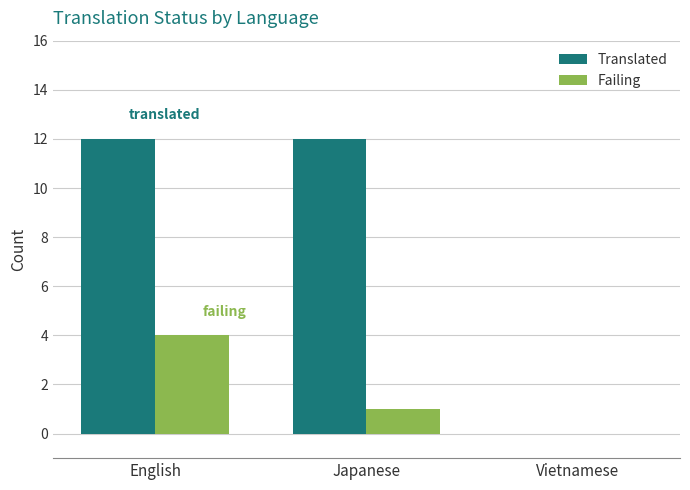

What is the maximum value shown in the chart?

12